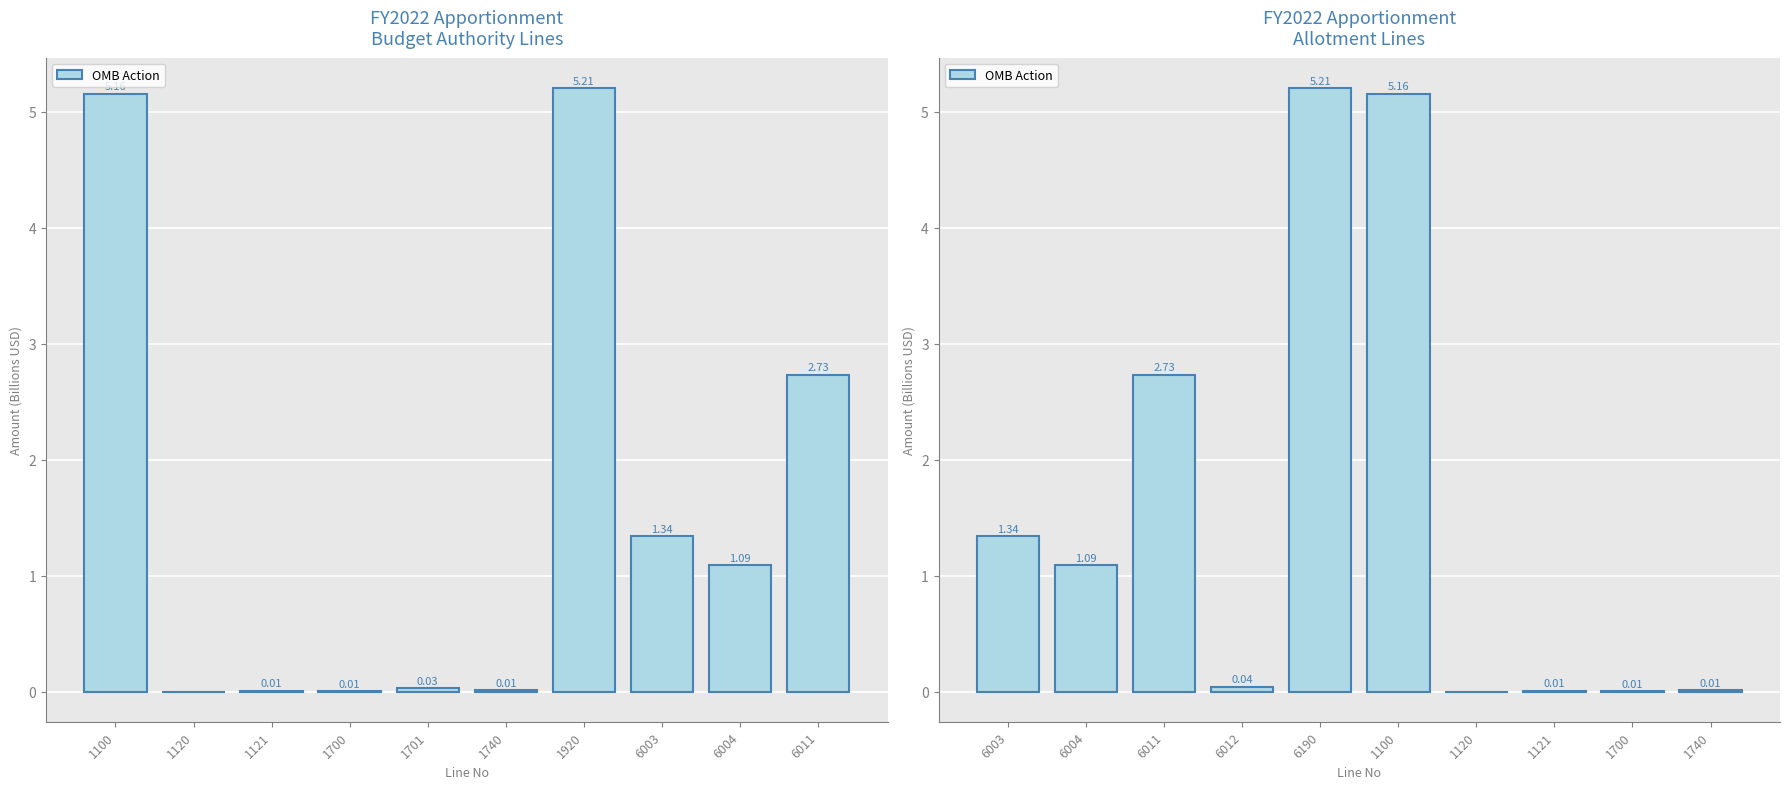

Reading right to left, what are all the values shown in this chart?

0.0	0.0	0.0	-0.0	5.2	5.2	0.0	2.7	1.1	1.3